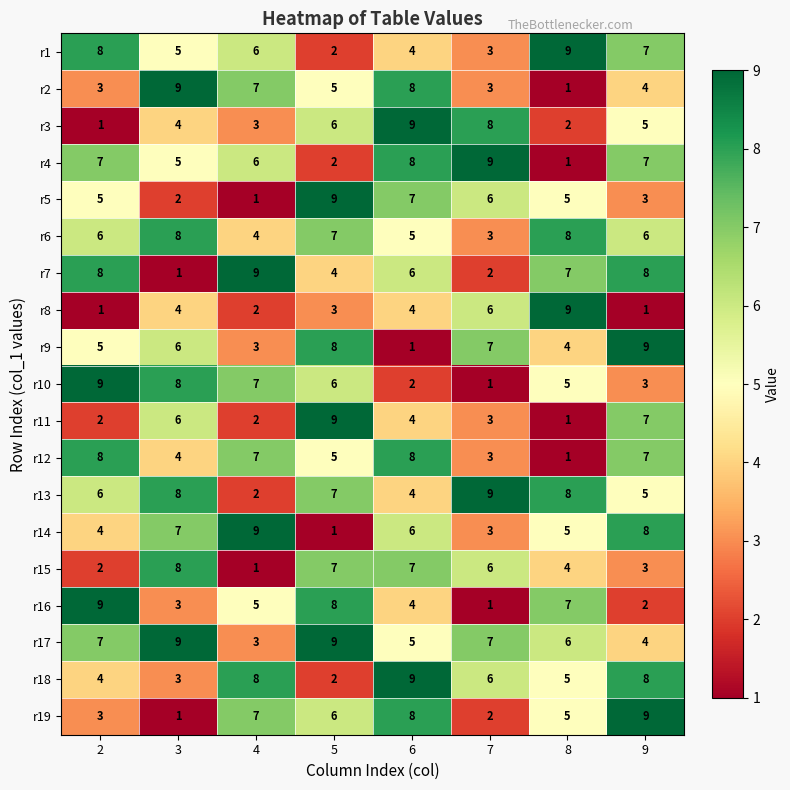

What is the difference between the second highest and second lowest values in the r3 series?

6